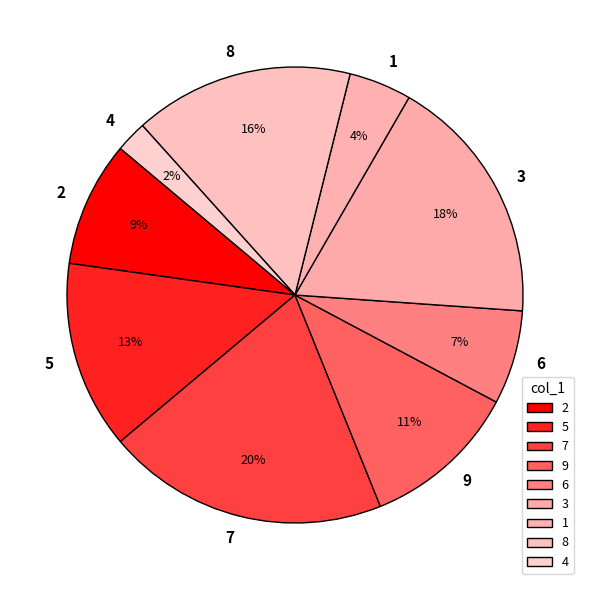

Which slice is the largest?

7